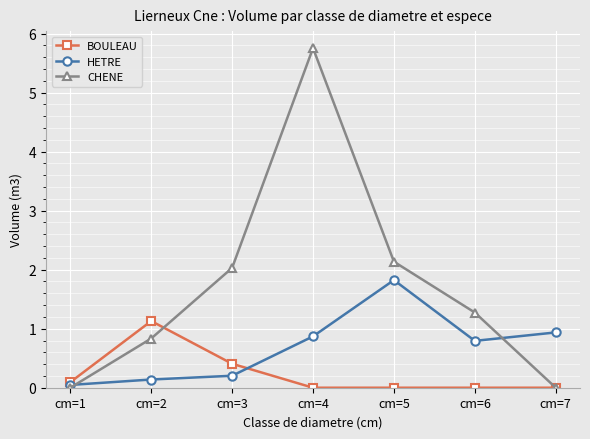

What is the difference between the maximum and minimum values in the CHENE series?

5.8